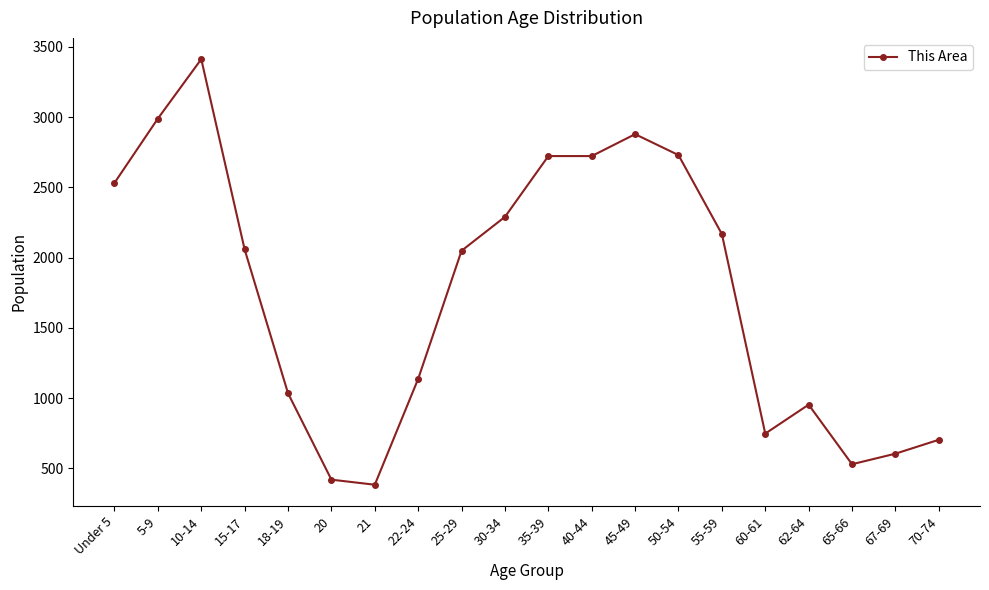

Which category has the highest value across all series?

10-14